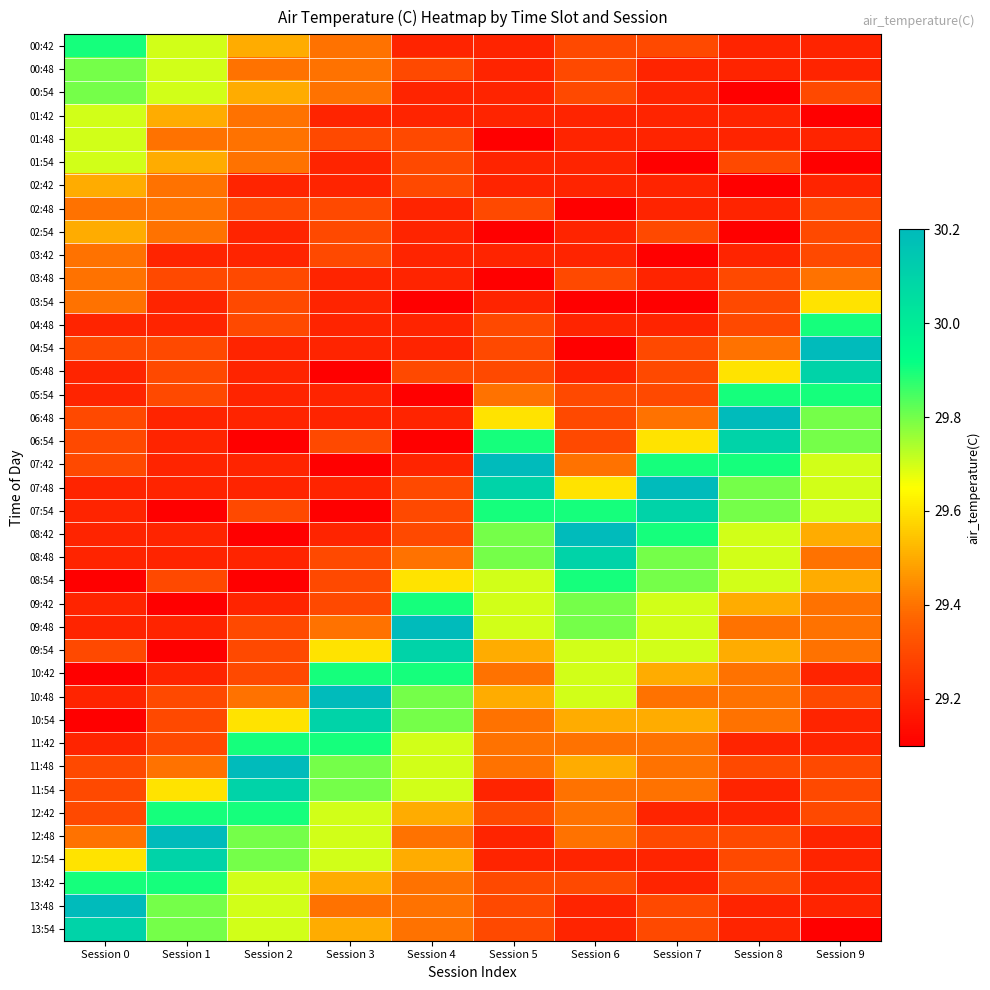

Reading left to right, transcribe all the data shown in this chart.

00:42: Session 0=29.9	Session 1=29.7	Session 2=29.5	Session 3=29.4	Session 4=29.2	Session 5=29.2	Session 6=29.3	Session 7=29.3	Session 8=29.2	Session 9=29.2
00:48: Session 0=29.8	Session 1=29.7	Session 2=29.4	Session 3=29.4	Session 4=29.3	Session 5=29.2	Session 6=29.3	Session 7=29.2	Session 8=29.2	Session 9=29.2
00:54: Session 0=29.8	Session 1=29.7	Session 2=29.5	Session 3=29.4	Session 4=29.2	Session 5=29.2	Session 6=29.3	Session 7=29.2	Session 8=29.1	Session 9=29.3
01:42: Session 0=29.7	Session 1=29.5	Session 2=29.4	Session 3=29.2	Session 4=29.2	Session 5=29.2	Session 6=29.2	Session 7=29.2	Session 8=29.2	Session 9=29.1
01:48: Session 0=29.7	Session 1=29.4	Session 2=29.4	Session 3=29.3	Session 4=29.3	Session 5=29.1	Session 6=29.2	Session 7=29.2	Session 8=29.2	Session 9=29.2
01:54: Session 0=29.7	Session 1=29.5	Session 2=29.4	Session 3=29.2	Session 4=29.3	Session 5=29.2	Session 6=29.2	Session 7=29.1	Session 8=29.3	Session 9=29.1
02:42: Session 0=29.5	Session 1=29.4	Session 2=29.2	Session 3=29.2	Session 4=29.3	Session 5=29.2	Session 6=29.2	Session 7=29.2	Session 8=29.1	Session 9=29.2
02:48: Session 0=29.4	Session 1=29.4	Session 2=29.3	Session 3=29.3	Session 4=29.2	Session 5=29.3	Session 6=29.1	Session 7=29.2	Session 8=29.2	Session 9=29.3
02:54: Session 0=29.5	Session 1=29.4	Session 2=29.2	Session 3=29.3	Session 4=29.2	Session 5=29.1	Session 6=29.2	Session 7=29.3	Session 8=29.1	Session 9=29.3
03:42: Session 0=29.4	Session 1=29.2	Session 2=29.2	Session 3=29.3	Session 4=29.2	Session 5=29.2	Session 6=29.2	Session 7=29.1	Session 8=29.2	Session 9=29.3
03:48: Session 0=29.4	Session 1=29.3	Session 2=29.3	Session 3=29.2	Session 4=29.2	Session 5=29.1	Session 6=29.3	Session 7=29.2	Session 8=29.3	Session 9=29.4
03:54: Session 0=29.4	Session 1=29.2	Session 2=29.3	Session 3=29.2	Session 4=29.1	Session 5=29.2	Session 6=29.1	Session 7=29.1	Session 8=29.3	Session 9=29.6
04:48: Session 0=29.2	Session 1=29.2	Session 2=29.3	Session 3=29.2	Session 4=29.2	Session 5=29.3	Session 6=29.2	Session 7=29.2	Session 8=29.3	Session 9=29.9
04:54: Session 0=29.3	Session 1=29.3	Session 2=29.2	Session 3=29.2	Session 4=29.2	Session 5=29.3	Session 6=29.1	Session 7=29.3	Session 8=29.4	Session 9=30.2
05:48: Session 0=29.2	Session 1=29.3	Session 2=29.2	Session 3=29.1	Session 4=29.3	Session 5=29.3	Session 6=29.2	Session 7=29.3	Session 8=29.6	Session 9=30.1
05:54: Session 0=29.2	Session 1=29.3	Session 2=29.2	Session 3=29.2	Session 4=29.1	Session 5=29.4	Session 6=29.3	Session 7=29.3	Session 8=29.9	Session 9=29.9
06:48: Session 0=29.3	Session 1=29.2	Session 2=29.2	Session 3=29.2	Session 4=29.2	Session 5=29.6	Session 6=29.3	Session 7=29.4	Session 8=30.2	Session 9=29.8
06:54: Session 0=29.3	Session 1=29.2	Session 2=29.1	Session 3=29.3	Session 4=29.1	Session 5=29.9	Session 6=29.3	Session 7=29.6	Session 8=30.1	Session 9=29.8
07:42: Session 0=29.3	Session 1=29.2	Session 2=29.2	Session 3=29.1	Session 4=29.2	Session 5=30.2	Session 6=29.4	Session 7=29.9	Session 8=29.9	Session 9=29.7
07:48: Session 0=29.2	Session 1=29.2	Session 2=29.2	Session 3=29.2	Session 4=29.3	Session 5=30.1	Session 6=29.6	Session 7=30.2	Session 8=29.8	Session 9=29.7
07:54: Session 0=29.2	Session 1=29.1	Session 2=29.3	Session 3=29.1	Session 4=29.3	Session 5=29.9	Session 6=29.9	Session 7=30.1	Session 8=29.8	Session 9=29.7
08:42: Session 0=29.2	Session 1=29.2	Session 2=29.1	Session 3=29.2	Session 4=29.3	Session 5=29.8	Session 6=30.2	Session 7=29.9	Session 8=29.7	Session 9=29.5
08:48: Session 0=29.2	Session 1=29.2	Session 2=29.2	Session 3=29.3	Session 4=29.4	Session 5=29.8	Session 6=30.1	Session 7=29.8	Session 8=29.7	Session 9=29.4
08:54: Session 0=29.1	Session 1=29.3	Session 2=29.1	Session 3=29.3	Session 4=29.6	Session 5=29.7	Session 6=29.9	Session 7=29.8	Session 8=29.7	Session 9=29.5
09:42: Session 0=29.2	Session 1=29.1	Session 2=29.2	Session 3=29.3	Session 4=29.9	Session 5=29.7	Session 6=29.8	Session 7=29.7	Session 8=29.5	Session 9=29.4
09:48: Session 0=29.2	Session 1=29.2	Session 2=29.3	Session 3=29.4	Session 4=30.2	Session 5=29.7	Session 6=29.8	Session 7=29.7	Session 8=29.4	Session 9=29.4
09:54: Session 0=29.3	Session 1=29.1	Session 2=29.3	Session 3=29.6	Session 4=30.1	Session 5=29.5	Session 6=29.7	Session 7=29.7	Session 8=29.5	Session 9=29.4
10:42: Session 0=29.1	Session 1=29.2	Session 2=29.3	Session 3=29.9	Session 4=29.9	Session 5=29.4	Session 6=29.7	Session 7=29.5	Session 8=29.4	Session 9=29.2
10:48: Session 0=29.2	Session 1=29.3	Session 2=29.4	Session 3=30.2	Session 4=29.8	Session 5=29.5	Session 6=29.7	Session 7=29.4	Session 8=29.4	Session 9=29.3
10:54: Session 0=29.1	Session 1=29.3	Session 2=29.6	Session 3=30.1	Session 4=29.8	Session 5=29.4	Session 6=29.5	Session 7=29.5	Session 8=29.4	Session 9=29.2
11:42: Session 0=29.2	Session 1=29.3	Session 2=29.9	Session 3=29.9	Session 4=29.7	Session 5=29.4	Session 6=29.4	Session 7=29.4	Session 8=29.2	Session 9=29.2
11:48: Session 0=29.3	Session 1=29.4	Session 2=30.2	Session 3=29.8	Session 4=29.7	Session 5=29.4	Session 6=29.5	Session 7=29.4	Session 8=29.3	Session 9=29.3
11:54: Session 0=29.3	Session 1=29.6	Session 2=30.1	Session 3=29.8	Session 4=29.7	Session 5=29.2	Session 6=29.4	Session 7=29.4	Session 8=29.2	Session 9=29.3
12:42: Session 0=29.3	Session 1=29.9	Session 2=29.9	Session 3=29.7	Session 4=29.5	Session 5=29.3	Session 6=29.4	Session 7=29.2	Session 8=29.2	Session 9=29.3
12:48: Session 0=29.4	Session 1=30.2	Session 2=29.8	Session 3=29.7	Session 4=29.4	Session 5=29.2	Session 6=29.4	Session 7=29.3	Session 8=29.3	Session 9=29.2
12:54: Session 0=29.6	Session 1=30.1	Session 2=29.8	Session 3=29.7	Session 4=29.5	Session 5=29.2	Session 6=29.2	Session 7=29.2	Session 8=29.3	Session 9=29.2
13:42: Session 0=29.9	Session 1=29.9	Session 2=29.7	Session 3=29.5	Session 4=29.4	Session 5=29.3	Session 6=29.3	Session 7=29.2	Session 8=29.3	Session 9=29.2
13:48: Session 0=30.2	Session 1=29.8	Session 2=29.7	Session 3=29.4	Session 4=29.4	Session 5=29.3	Session 6=29.2	Session 7=29.3	Session 8=29.2	Session 9=29.2
13:54: Session 0=30.1	Session 1=29.8	Session 2=29.7	Session 3=29.5	Session 4=29.4	Session 5=29.3	Session 6=29.2	Session 7=29.3	Session 8=29.2	Session 9=29.1